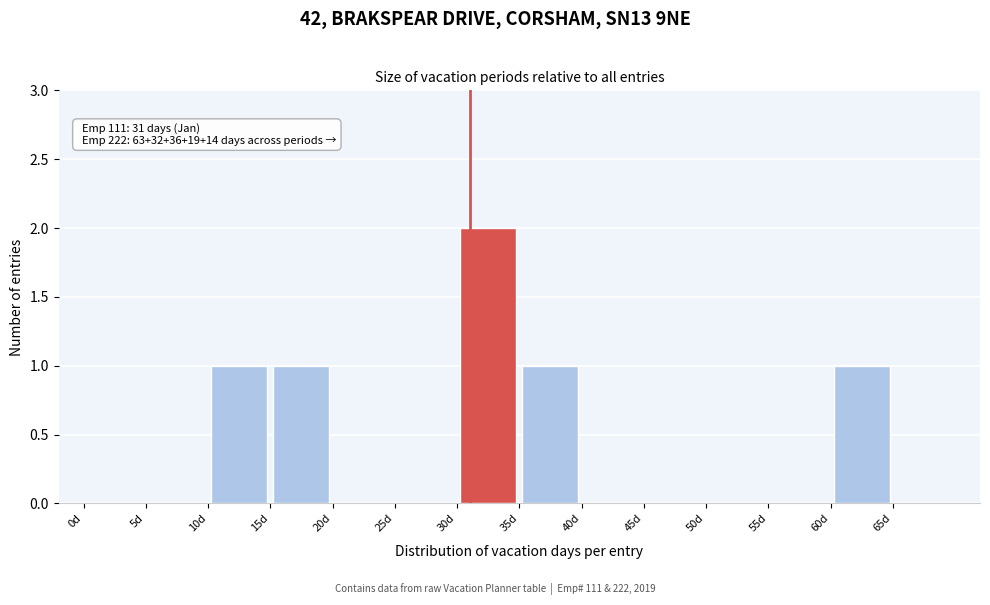

Over which range of the x-axis is the bar tallest?

30 to 35